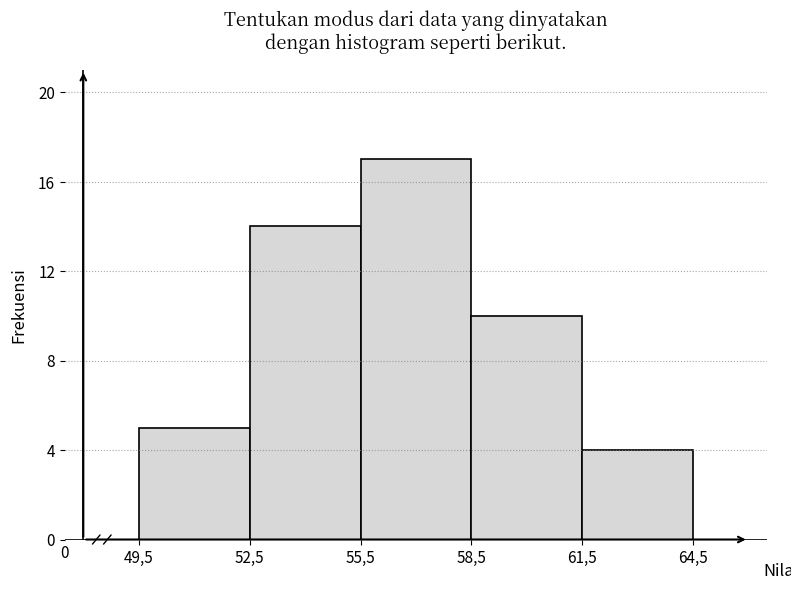

Reading left to right, transcribe all the data shown in this chart.

49,5=5	52,5=14	55,5=17	58,5=10	61,5=4